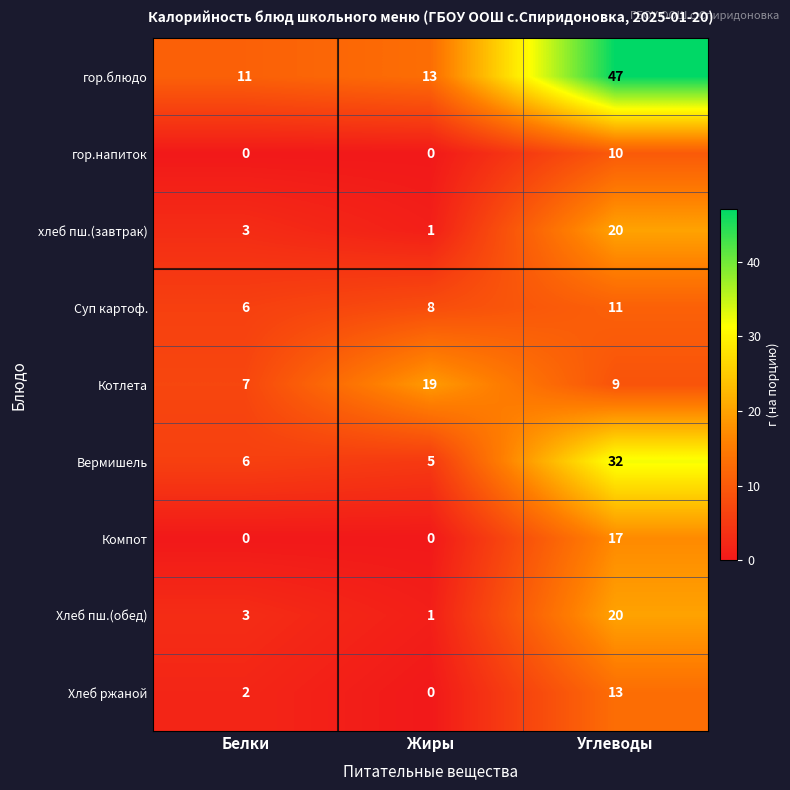

How many data points in Хлеб ржаной are less than 2?

1